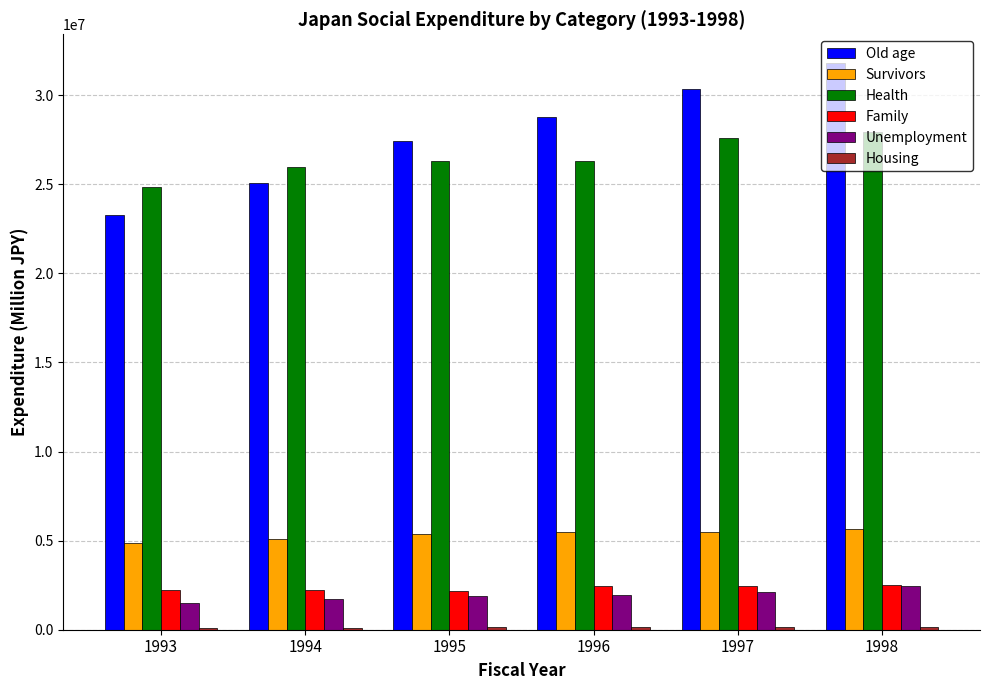

How many bars are there in total?

36